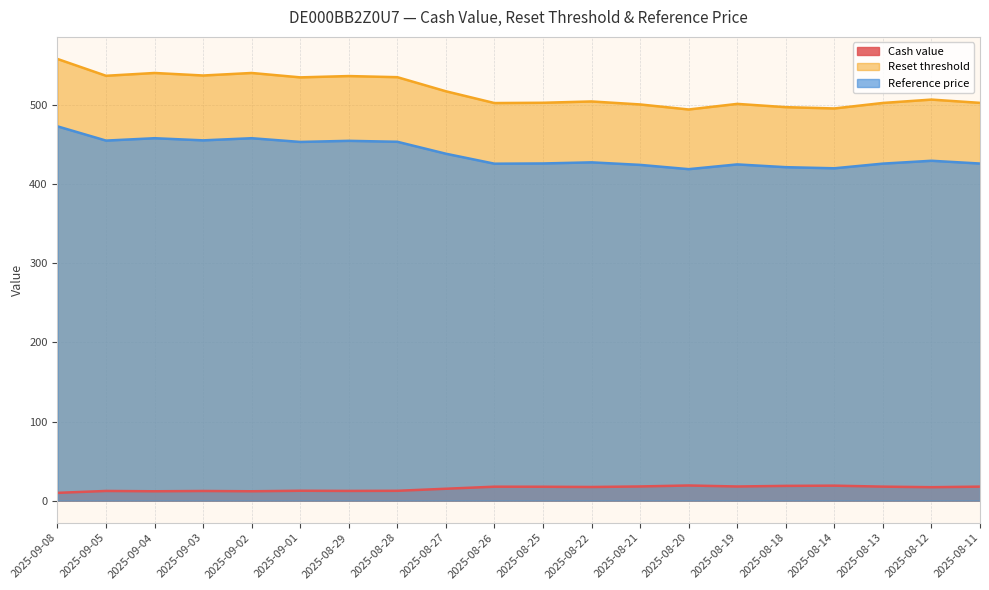

What position from the right is 2025-09-05?

19